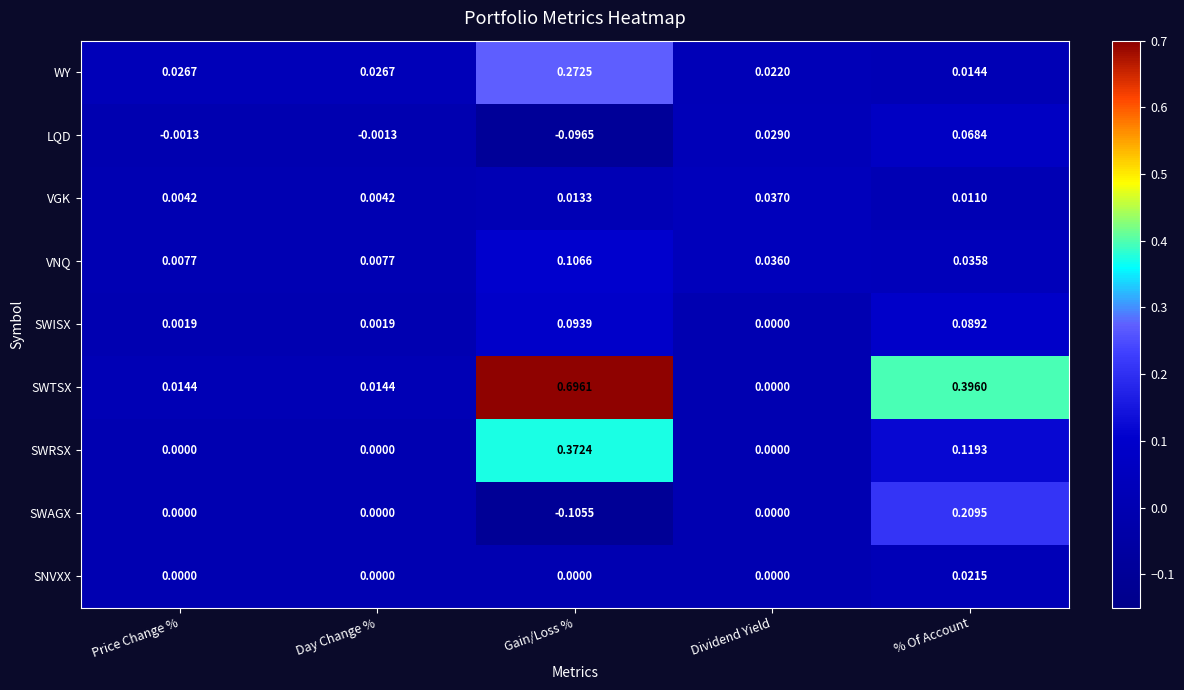

Rank the series by their maximum value, from lowest to highest.

SNVXX, VGK, LQD, SWISX, VNQ, SWAGX, WY, SWRSX, SWTSX